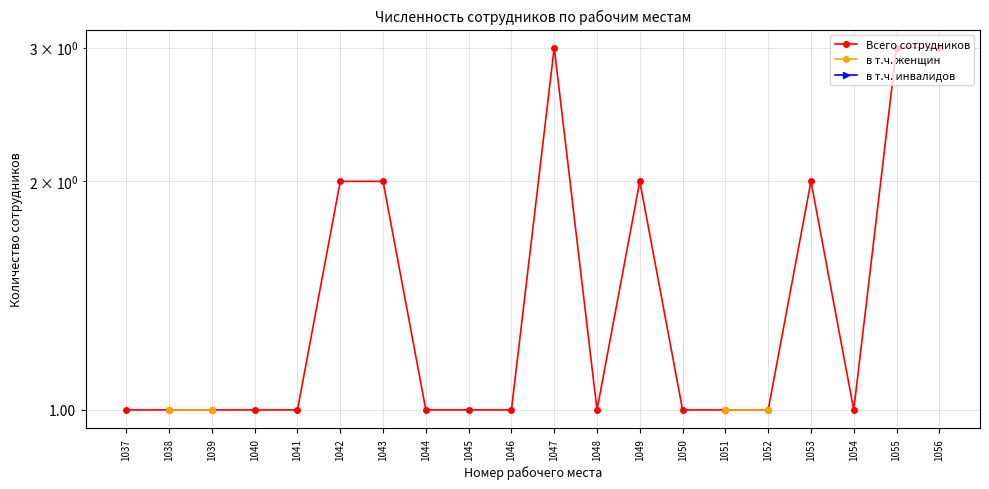

What is the value of the Всего сотрудников point at the 2nd from the left?

1.0